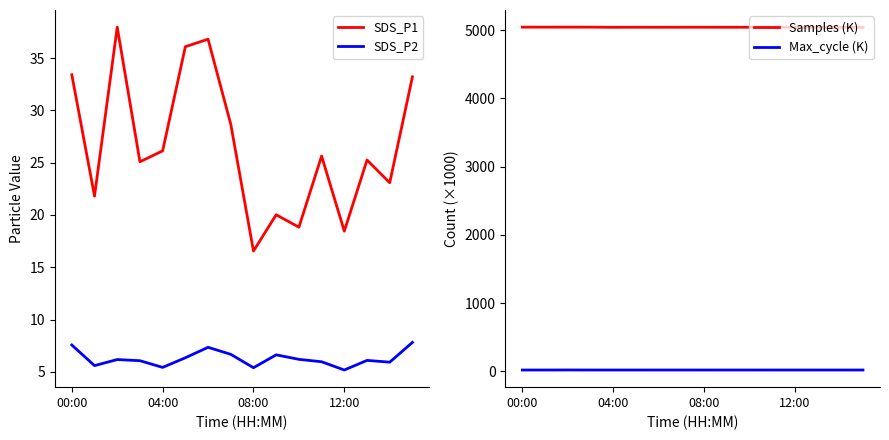

Count the number of data series in this chart.

4